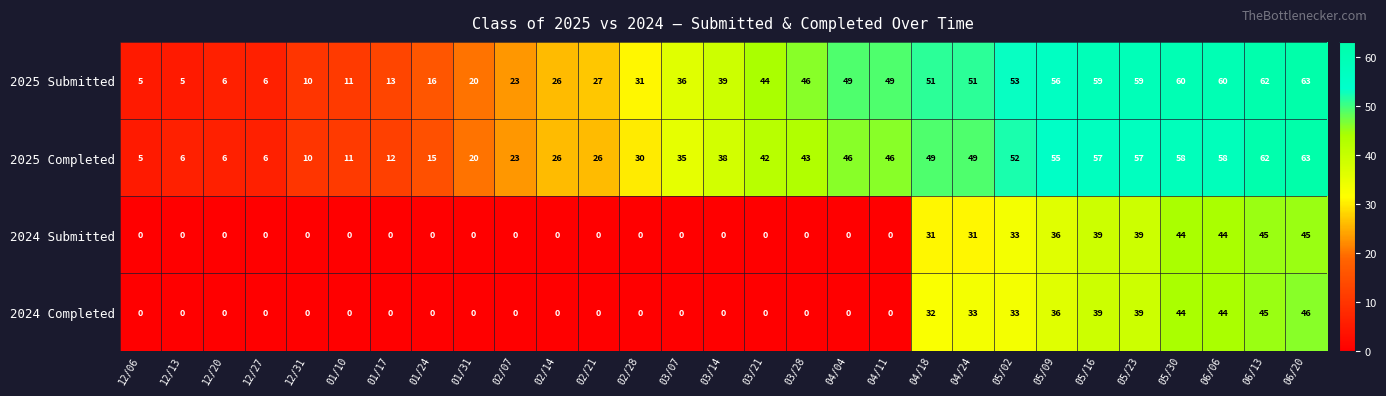

Is it true that 2025 Submitted equals 23 at 02/07?

True